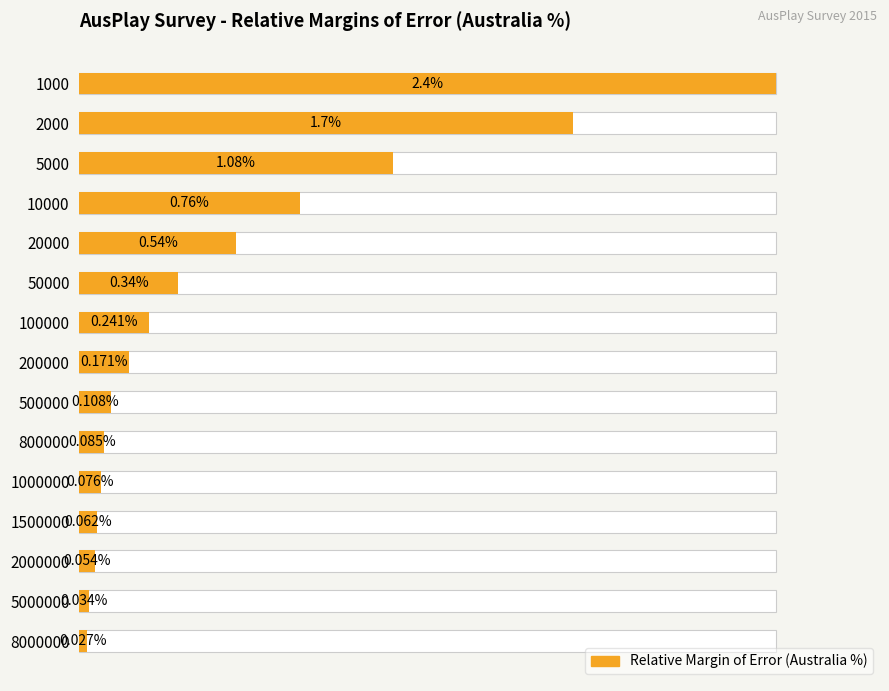

The value at 11 is 0.1. True or false?

False